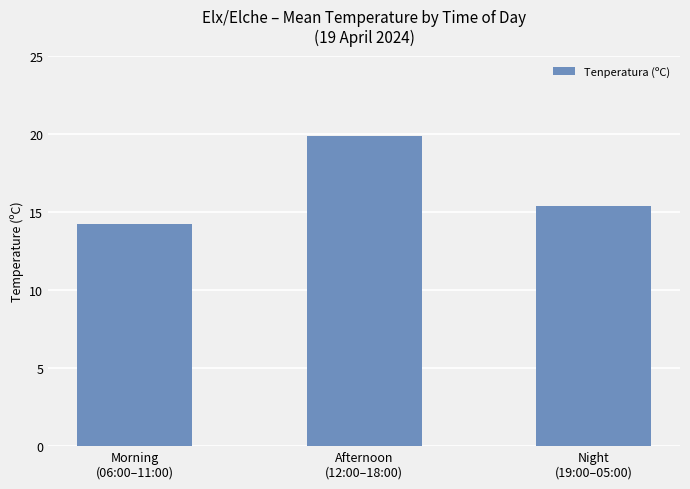

What is the label of the 2nd bar from the left?

Afternoon
(12:00–18:00)